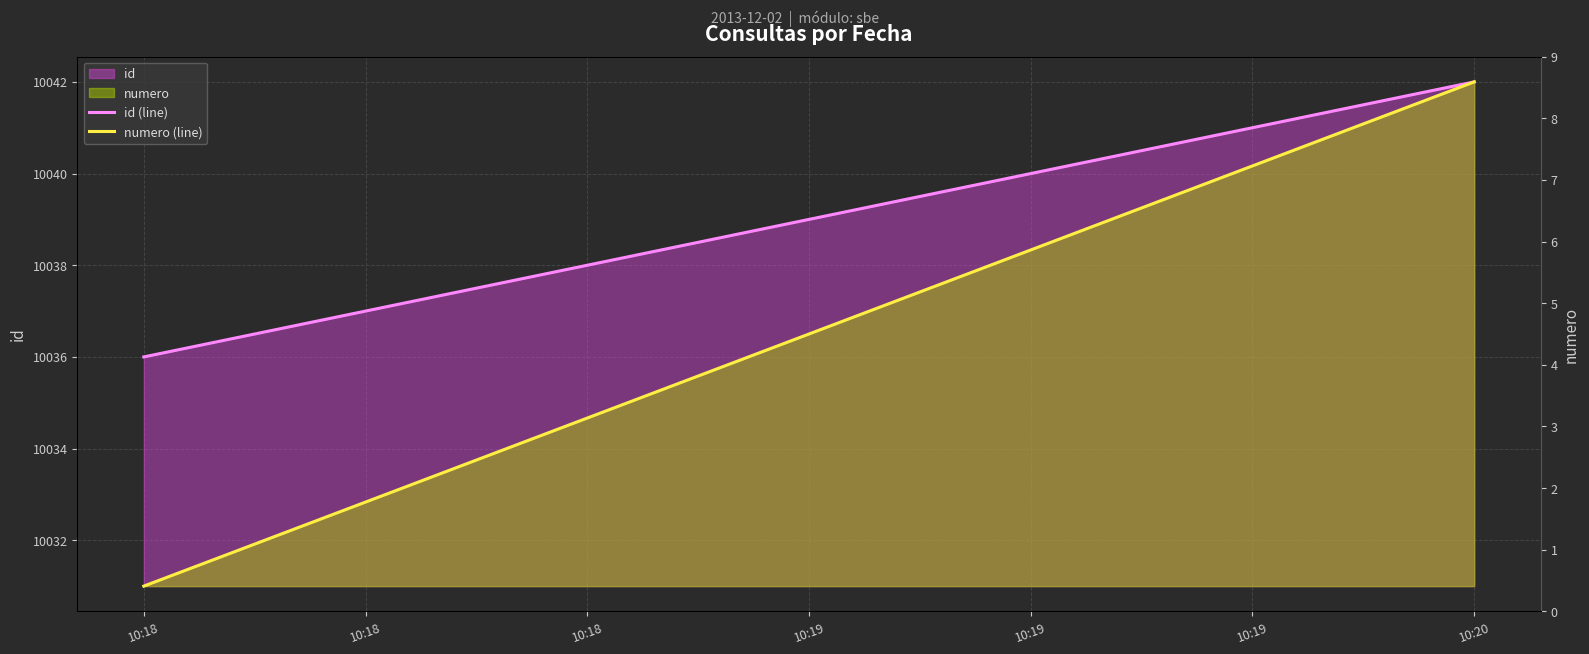

What is the average value of the id (line) series?

10039.0